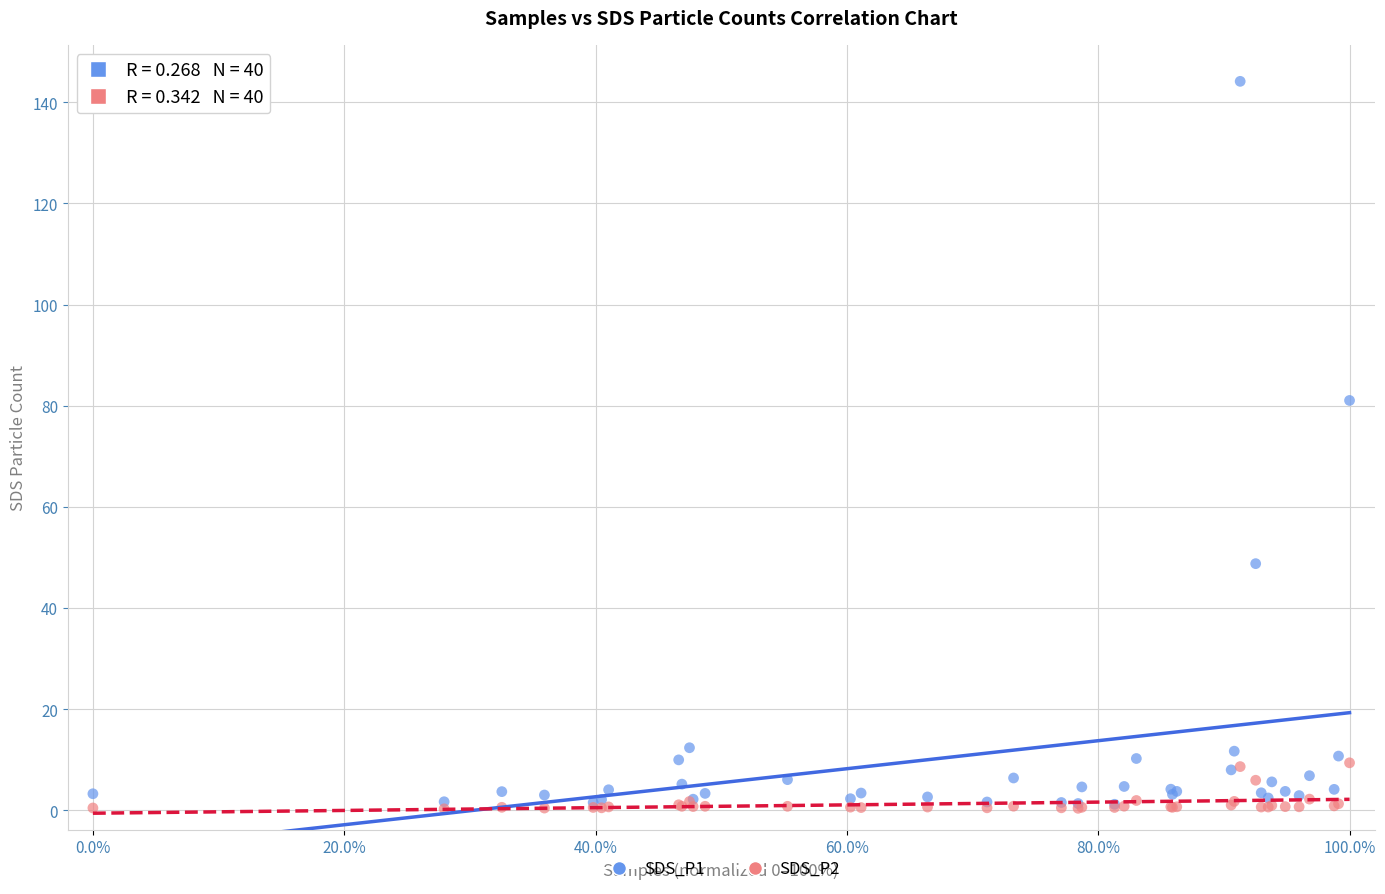

What are all the series names shown in the legend?

SDS_P1, SDS_P2